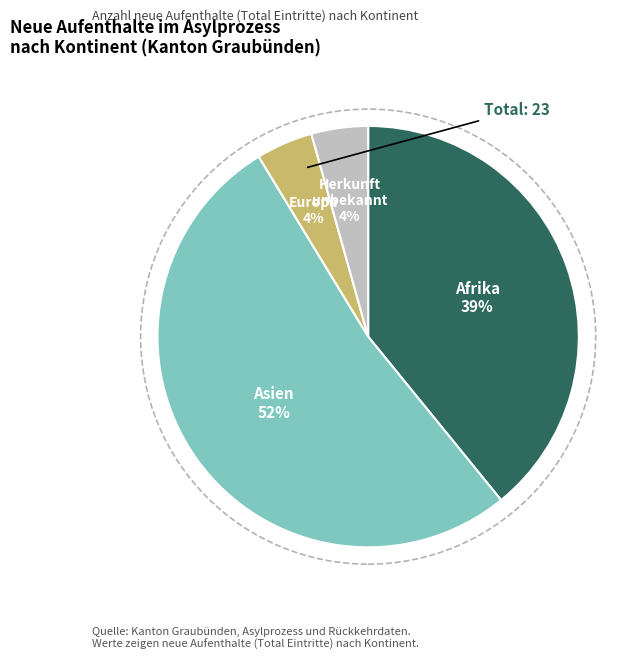

How many slices are in this pie chart?

4